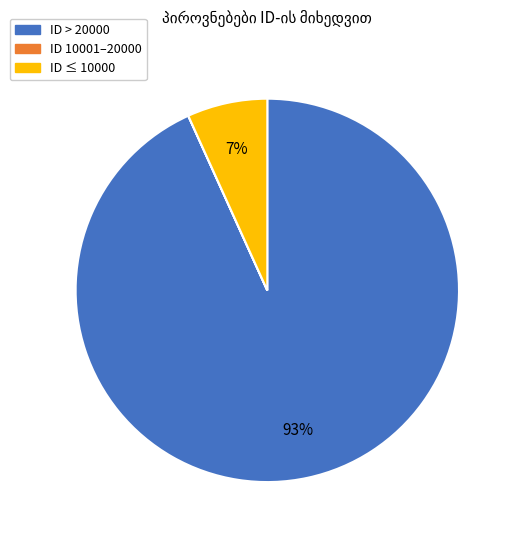

To the nearest percent, what is the average slice percentage?

33%